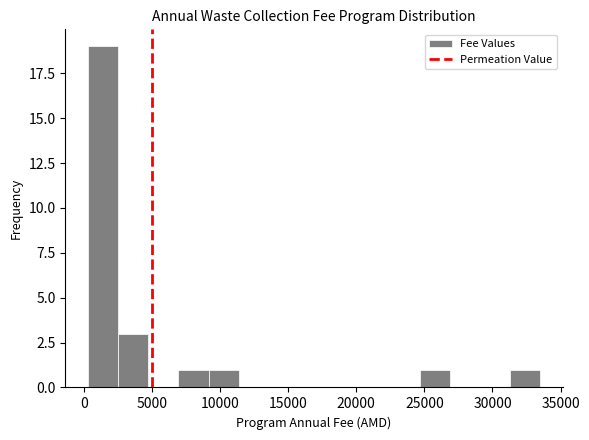

What is the height of the bar covering 2500 to 4500 on the x-axis? Neither the bar edges nor the heights are printed on the chart, so give them approximately, as read against the axes.

3